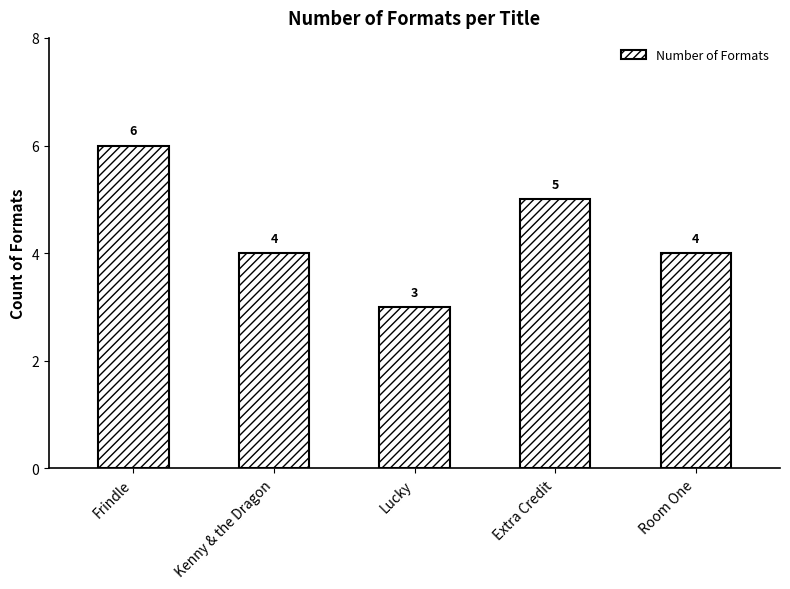

What is the value of the 3rd bar from the left?

3